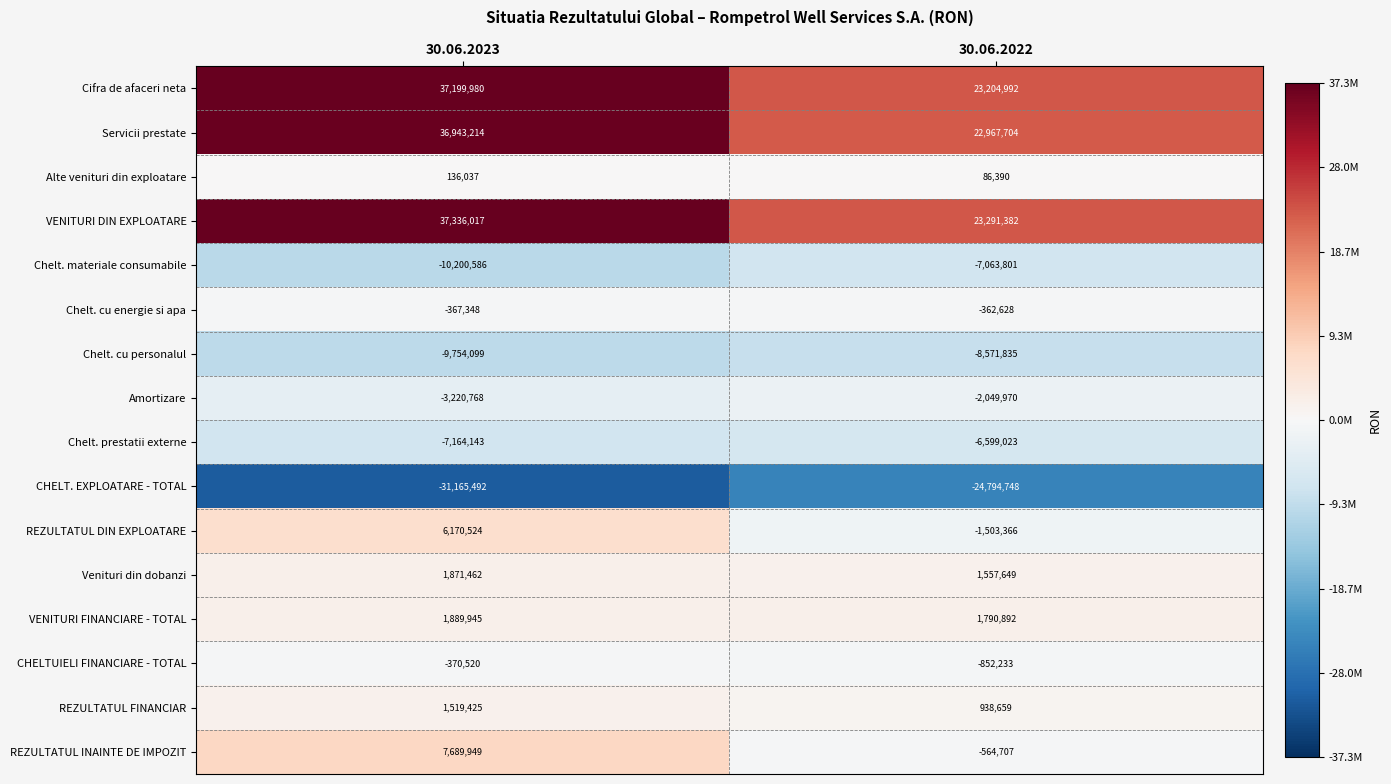

The Amortizare series shows -3463300 at 30.06.2022. True or false?

False